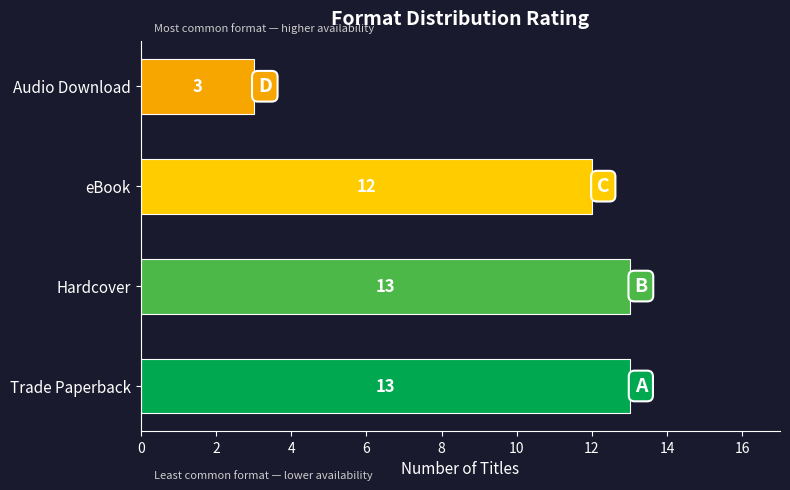

Does the chart contain stacked bars?

No